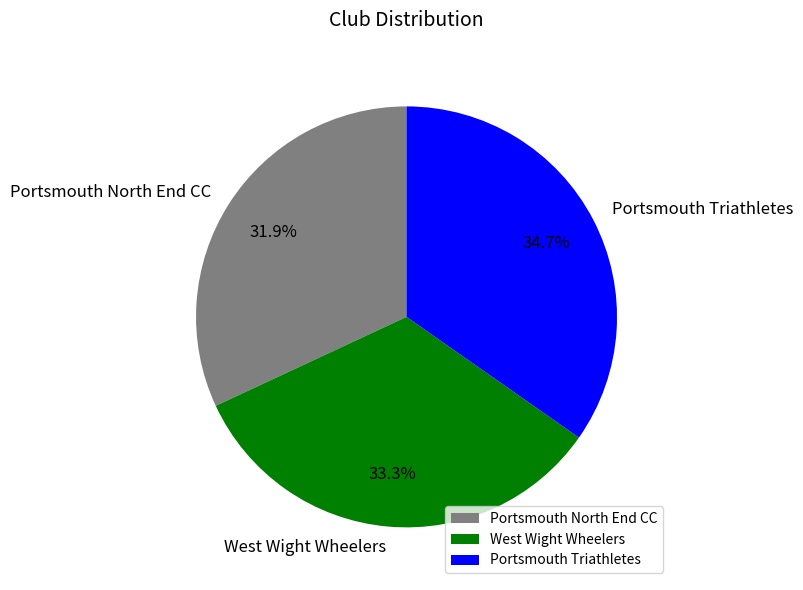

Count the number of slices in the pie.

3